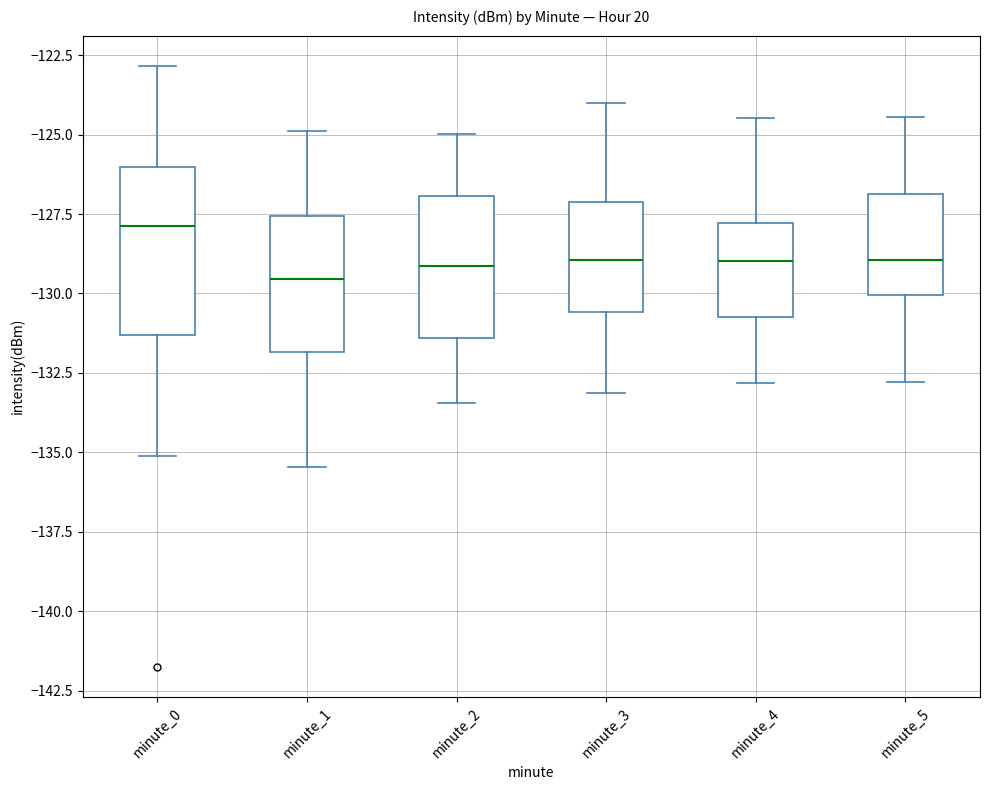

Reading left to right, transcribe this box plot: for each box, give where its median line is, the range the box spans, and where its two whiskers end, as read against the y-axis. The values are not printed on the chart, so give them approximately, as read against the axis.

minute_0: median -128.0, box -131.5 to -126.0, whiskers -135.0 to -123.0
minute_1: median -129.5, box -132.0 to -127.5, whiskers -135.5 to -125.0
minute_2: median -129.0, box -131.5 to -127.0, whiskers -133.5 to -125.0
minute_3: median -129.0, box -130.5 to -127.0, whiskers -133.0 to -124.0
minute_4: median -129.0, box -130.5 to -128.0, whiskers -133.0 to -124.5
minute_5: median -129.0, box -130.0 to -127.0, whiskers -133.0 to -124.5